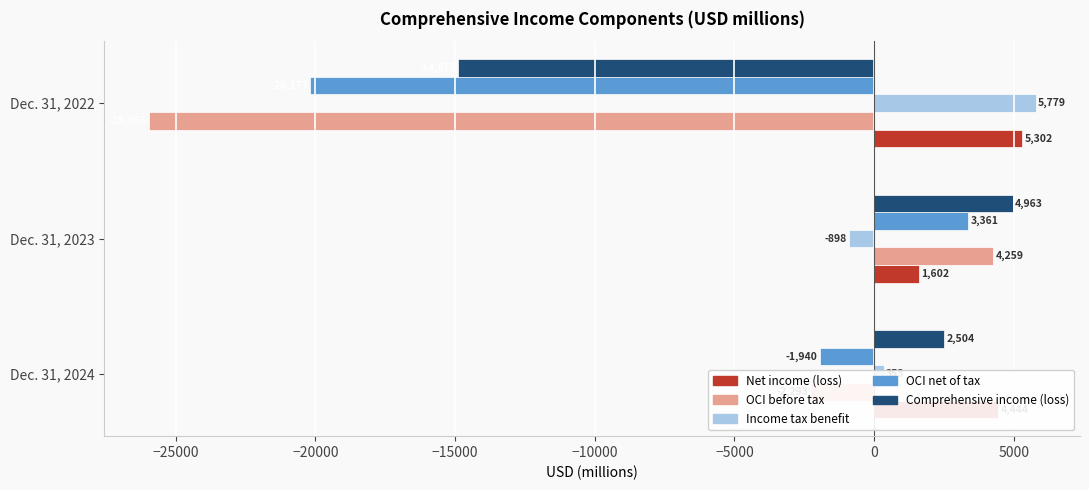

What are all the series names shown in the legend?

Net income (loss), OCI before tax, Income tax benefit, OCI net of tax, Comprehensive income (loss)